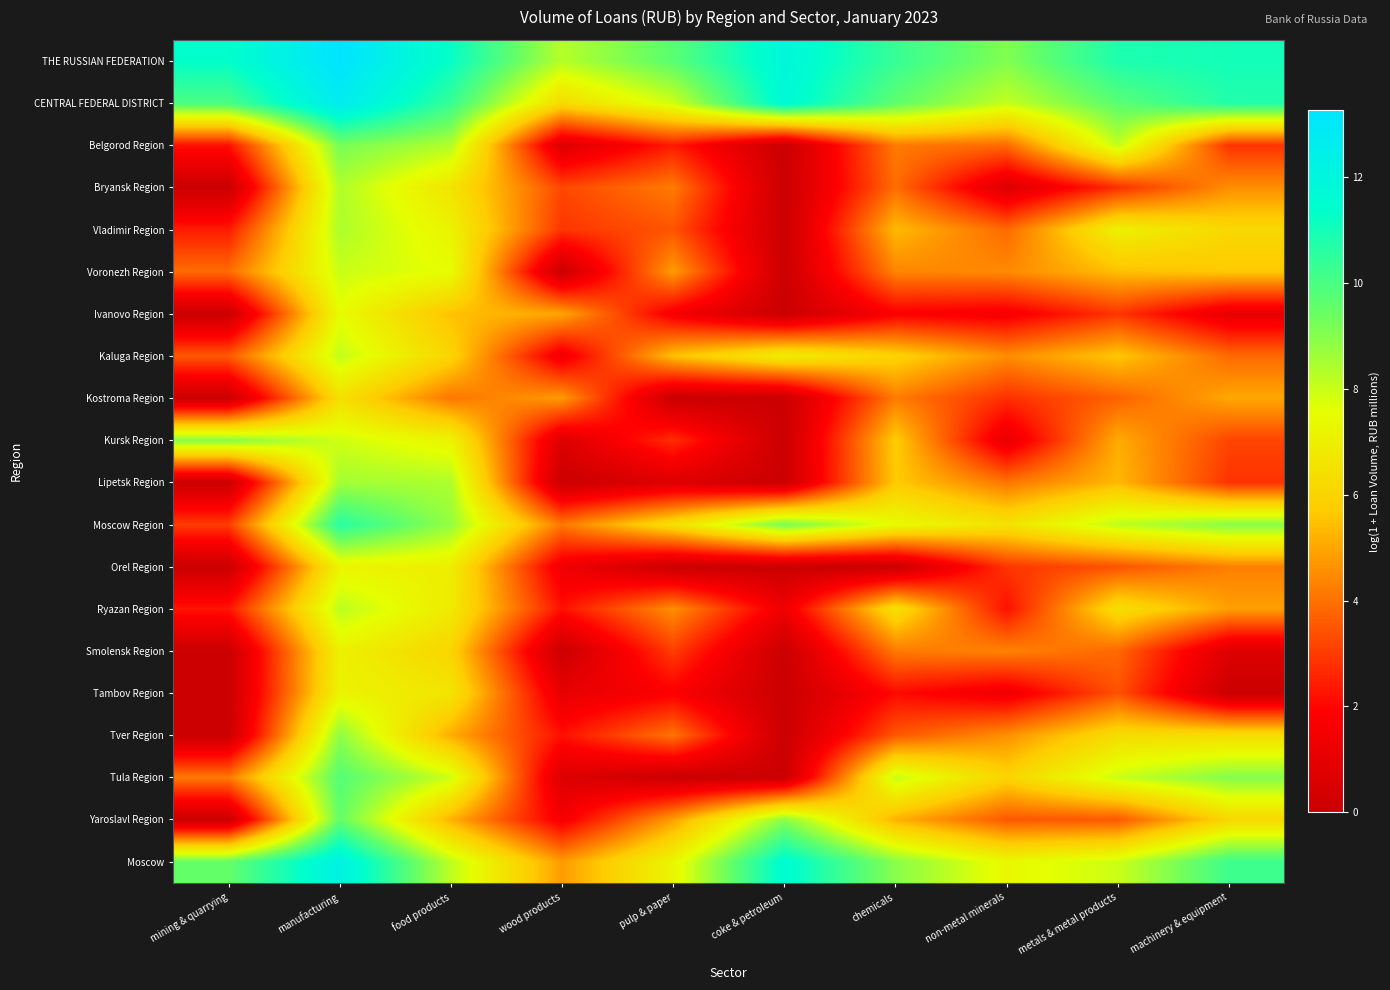

Rank the series at pulp & paper from lowest to highest value.

Kostroma Region, Orel Region, Tula Region, Lipetsk Region, Ivanovo Region, Tambov Region, Belgorod Region, Kursk Region, Smolensk Region, Vladimir Region, Tver Region, Bryansk Region, Ryazan Region, Voronezh Region, Yaroslavl Region, Kaluga Region, Moscow Region, Moscow, CENTRAL FEDERAL DISTRICT, THE RUSSIAN FEDERATION